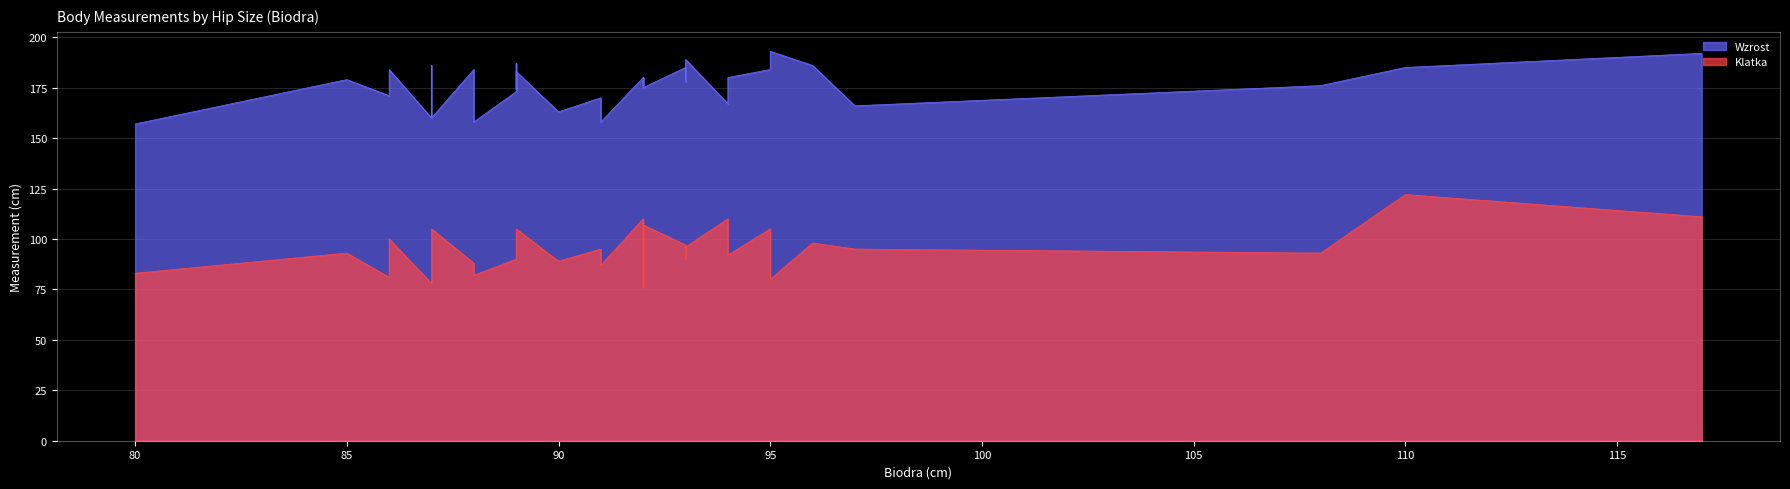

Read the Wzrost value at 90, to the nearest 5.

165